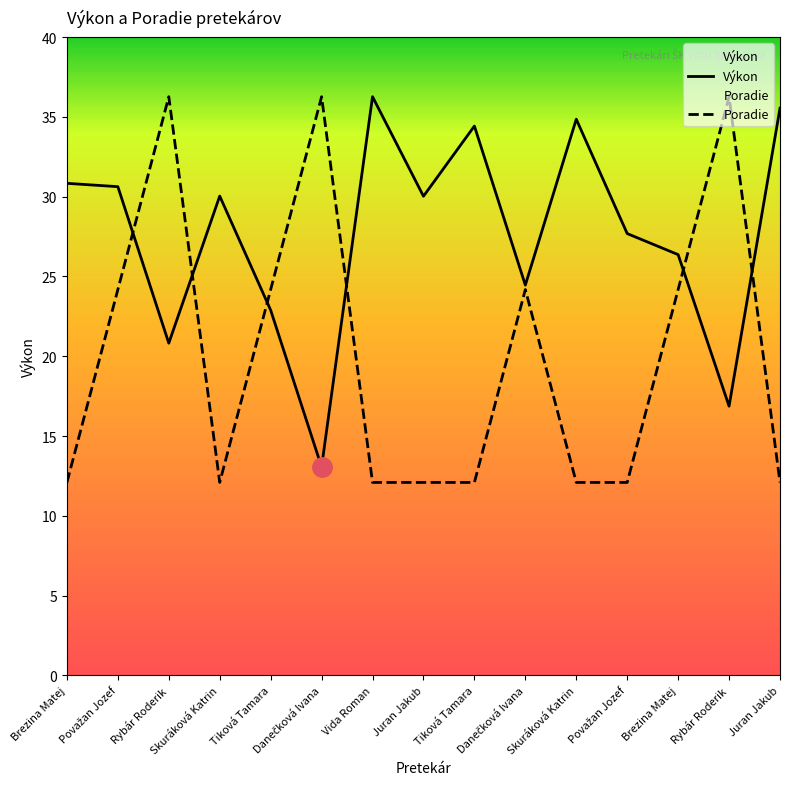

At Danečková Ivana, list the series in order from largest to smallest.

Poradie, Výkon